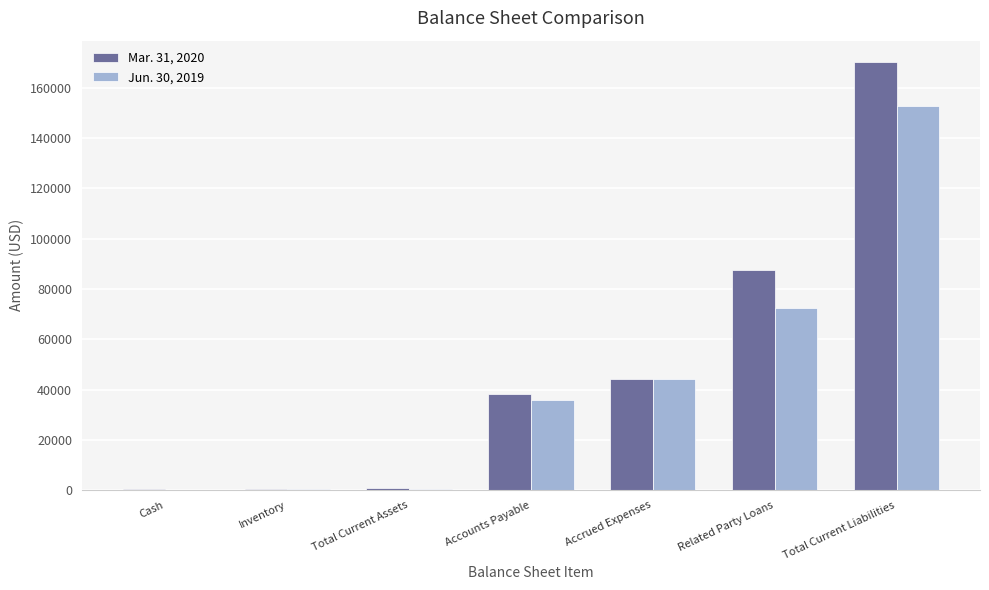

The Mar. 31, 2020 series shows 274401 at Total Current Liabilities. True or false?

False